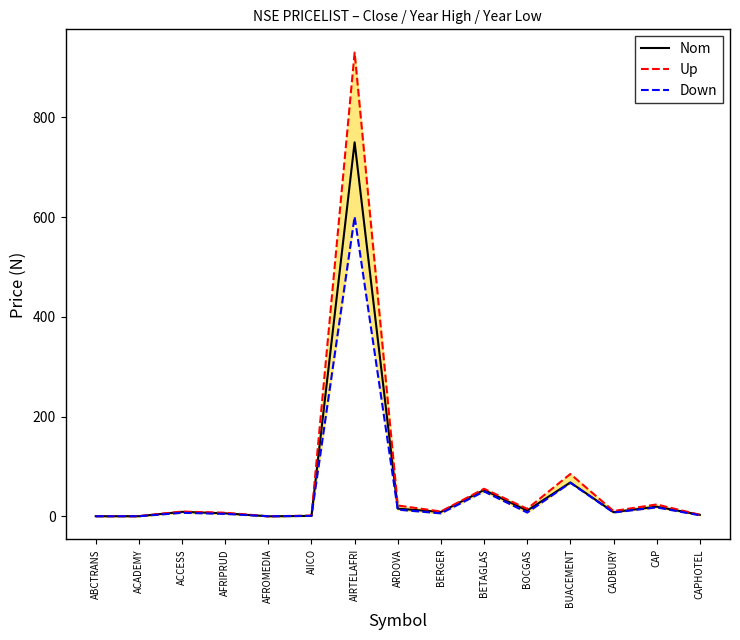

How many lines are shown in the chart?

3